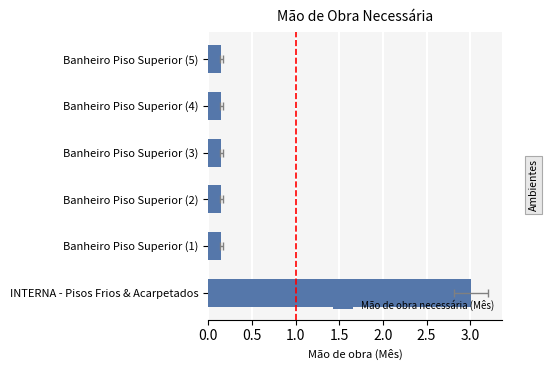

Is it true that the value at INTERNA - Pisos Frios & Acarpetados is 3.0?

True